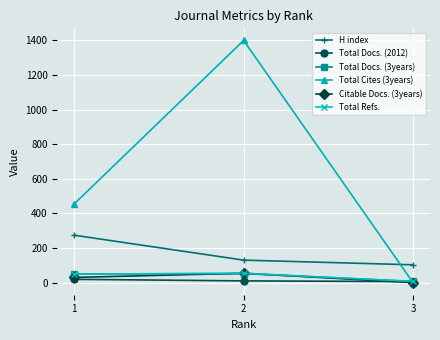

At which category does the chart reach its peak across all series?

2